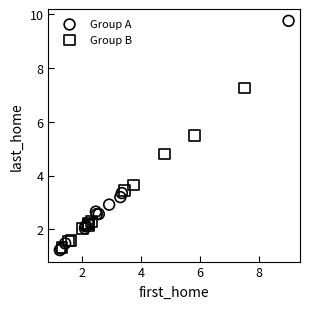

What are all the series names shown in the legend?

Group A, Group B